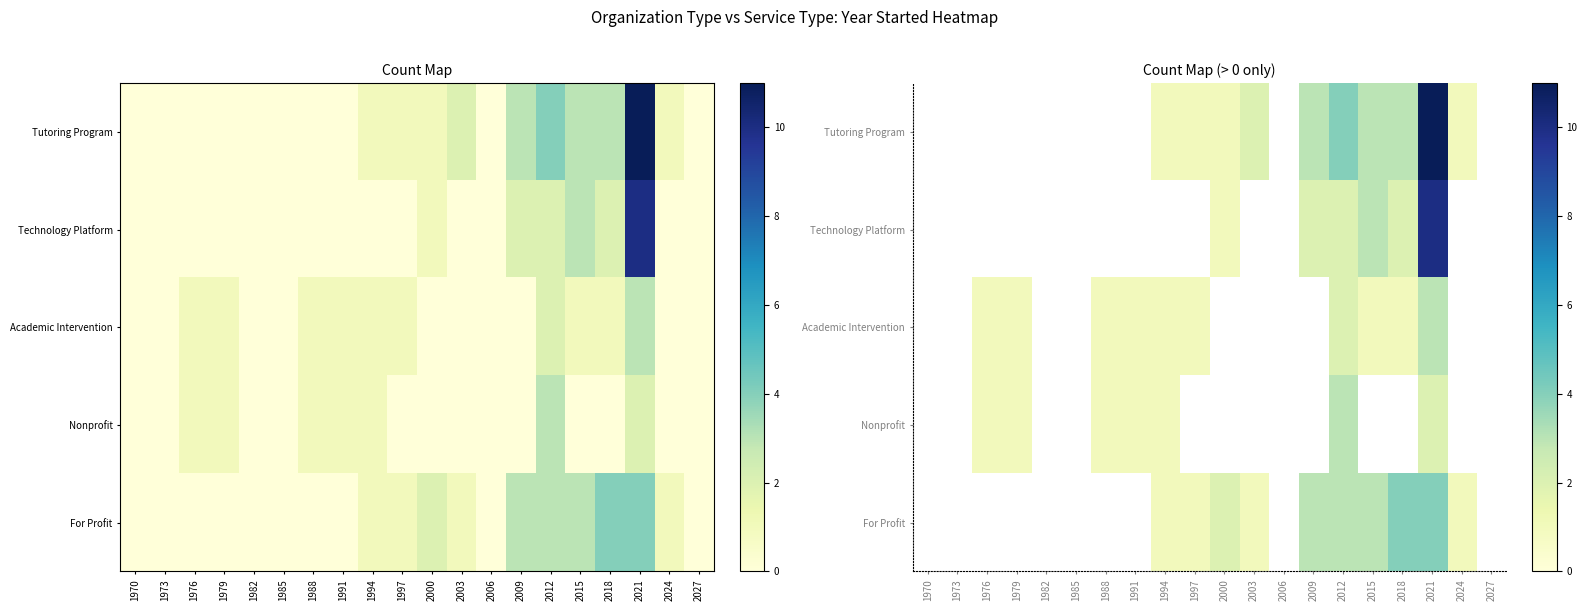

At 2027, list the series in order from smallest to largest.

Tutoring Program, Technology Platform, Academic Intervention, Nonprofit, For Profit